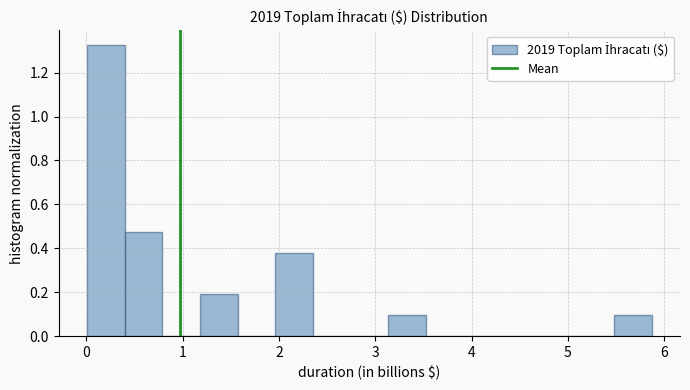

Read against the x-axis, roughly where is the centre of the tallest bar?

0.2